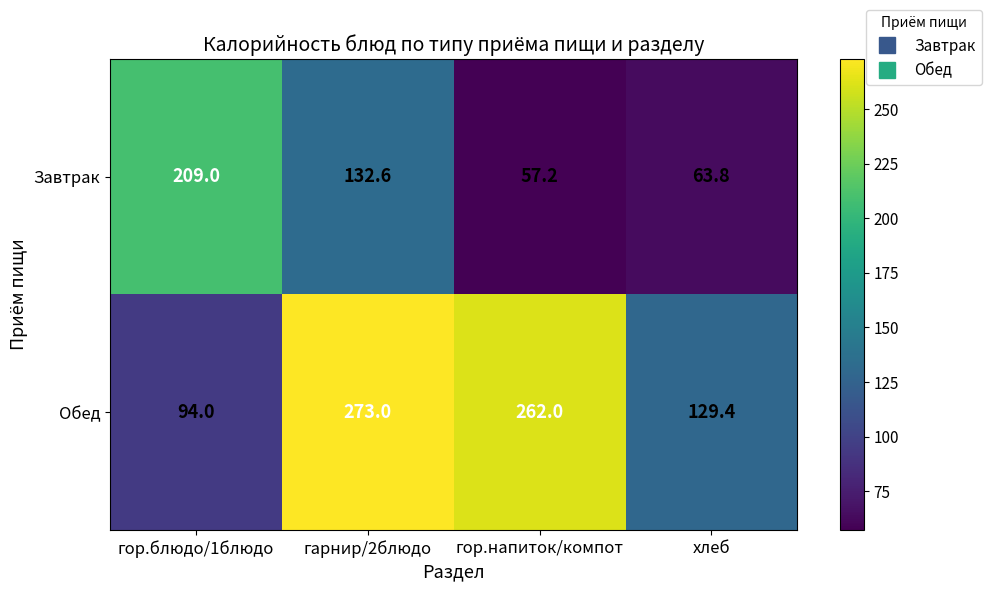

Reading left to right, extract all data points from this chart.

Завтрак: 209.0	132.6	57.2	63.8
Обед: 94.0	273.0	262.0	129.4